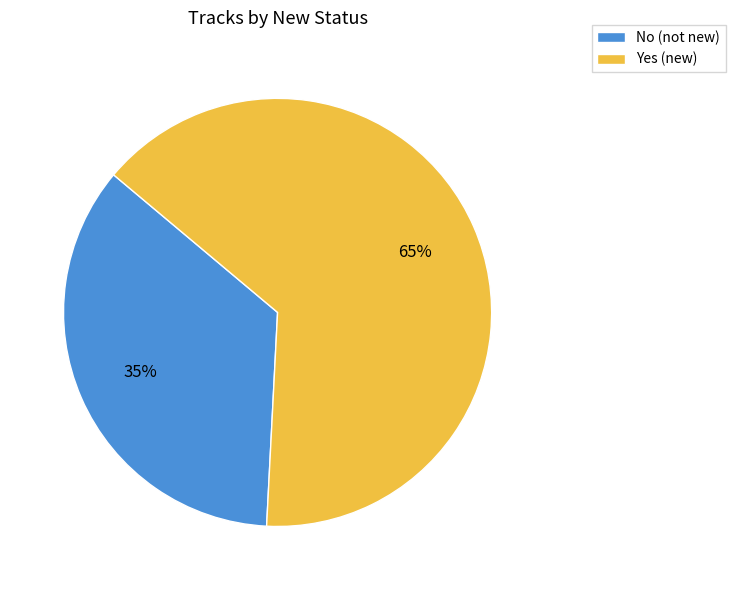

Rank the categories by value from highest to lowest.

Yes, No